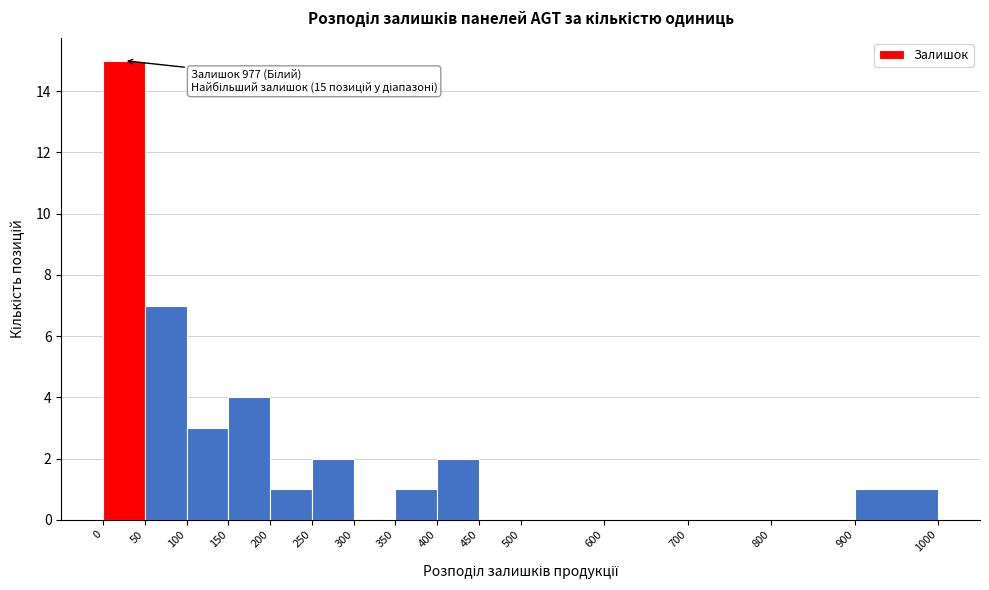

Which range on the x-axis has the tallest bar?

0 to 50